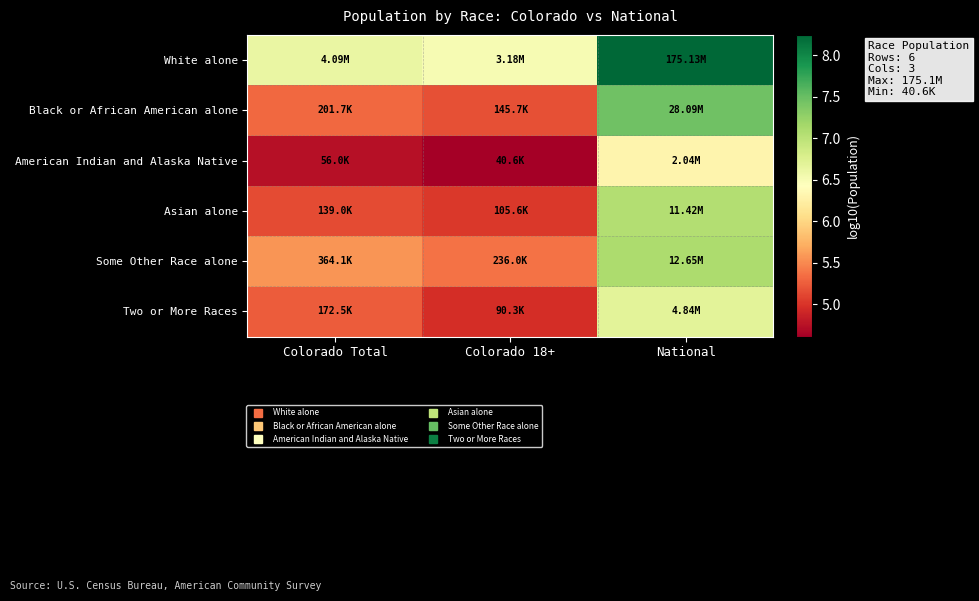

What is the difference between the highest and lowest values at Colorado 18+?

1.9